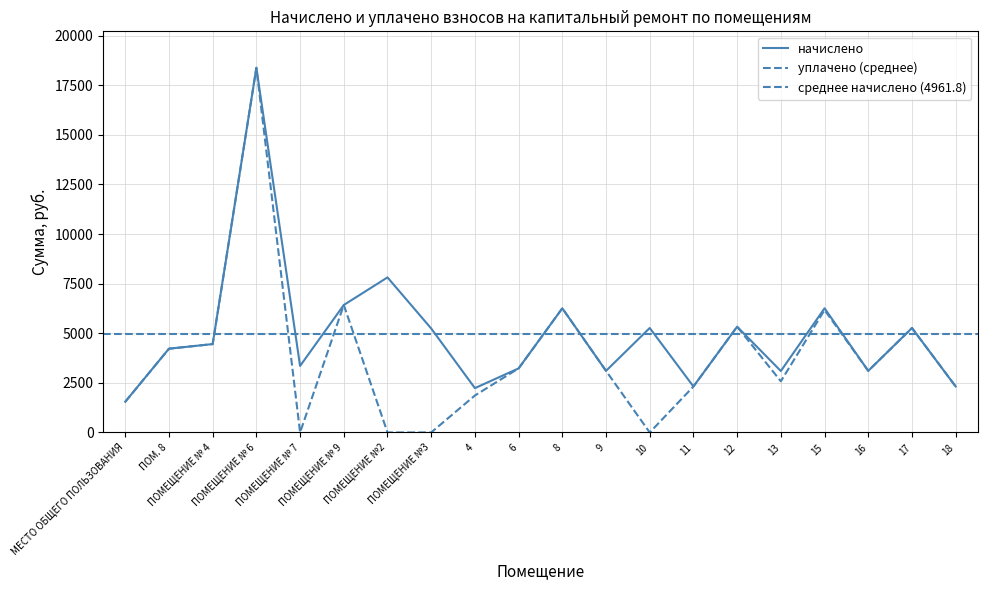

Which has a higher value, ПОМ. 8 or ПОМЕЩЕНИЕ № 7?

ПОМ. 8